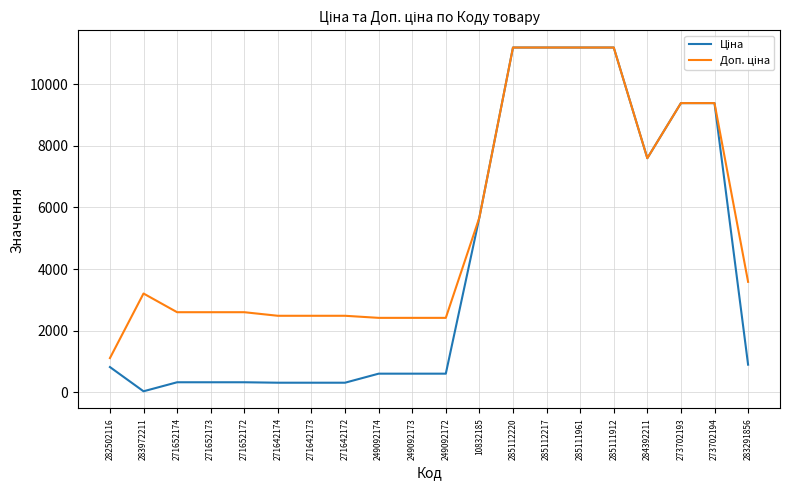

What is the total value across all series at 249092172?

3018.6